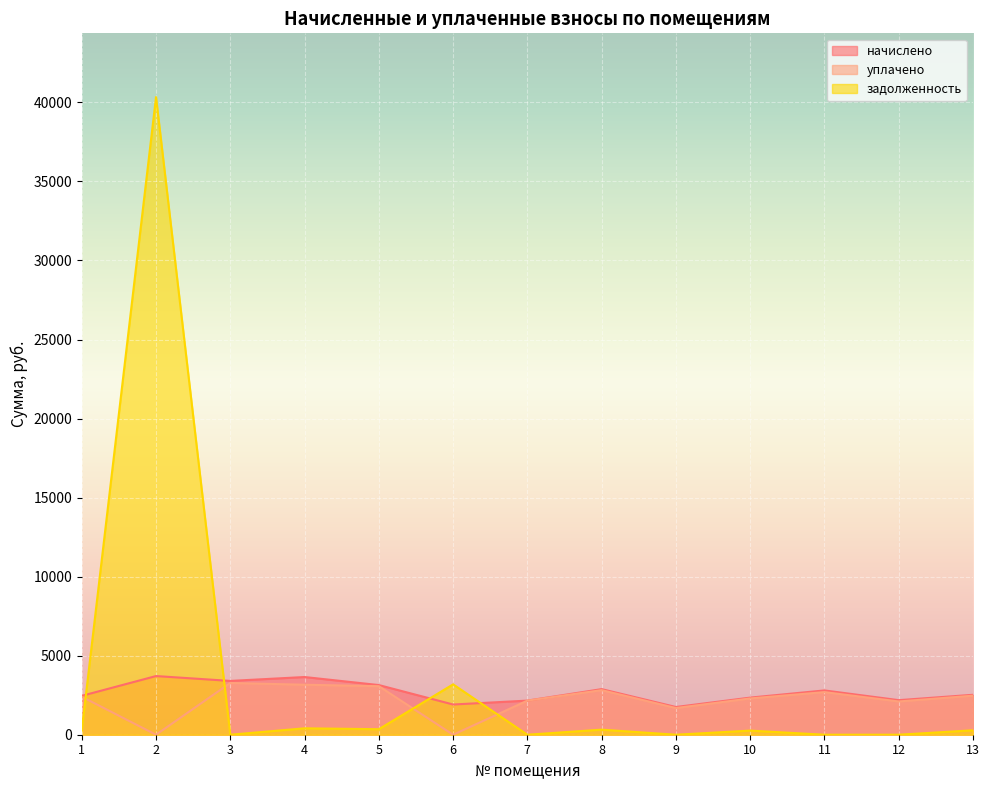

True or false: задолженность has a value of 191.0 at 4.

False